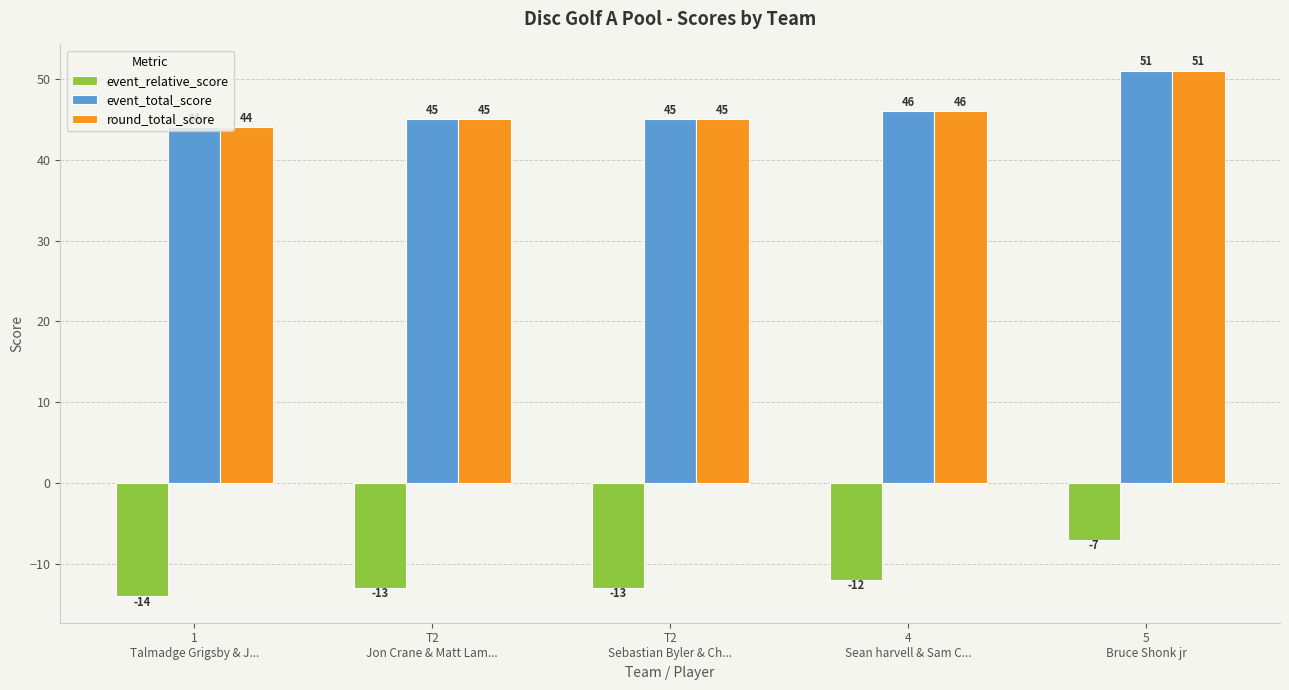

What is the approximate value of event_total_score at 5
Bruce Shonk jr?

51